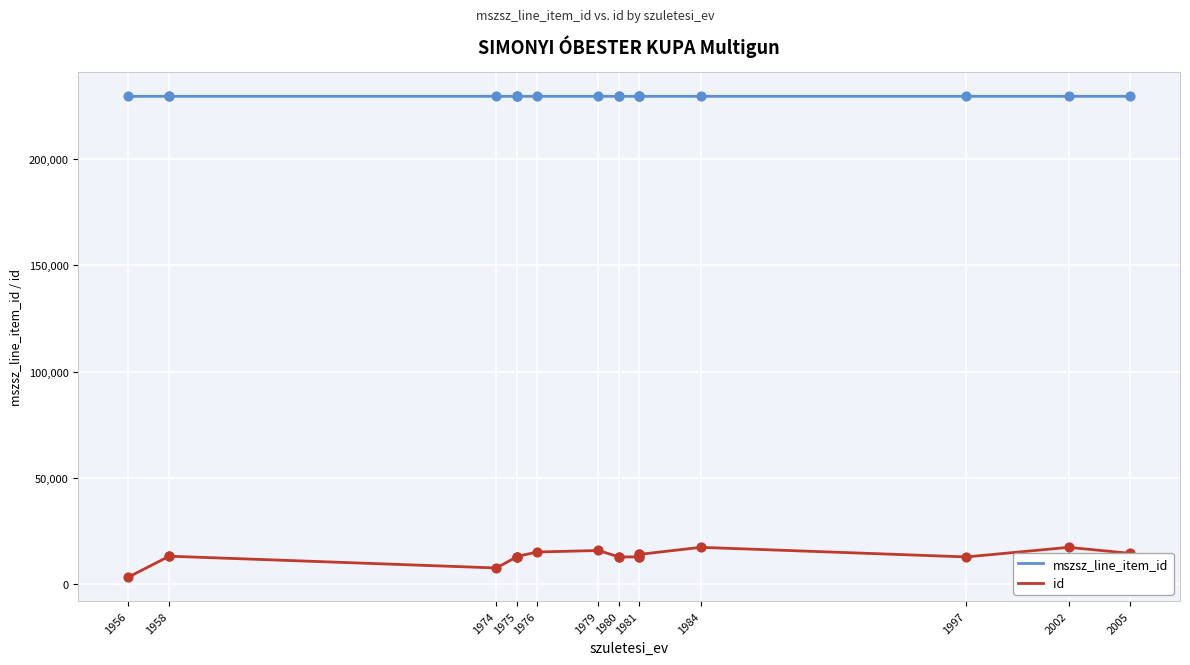

Which series contains the highest Y value?

mszsz_line_item_id